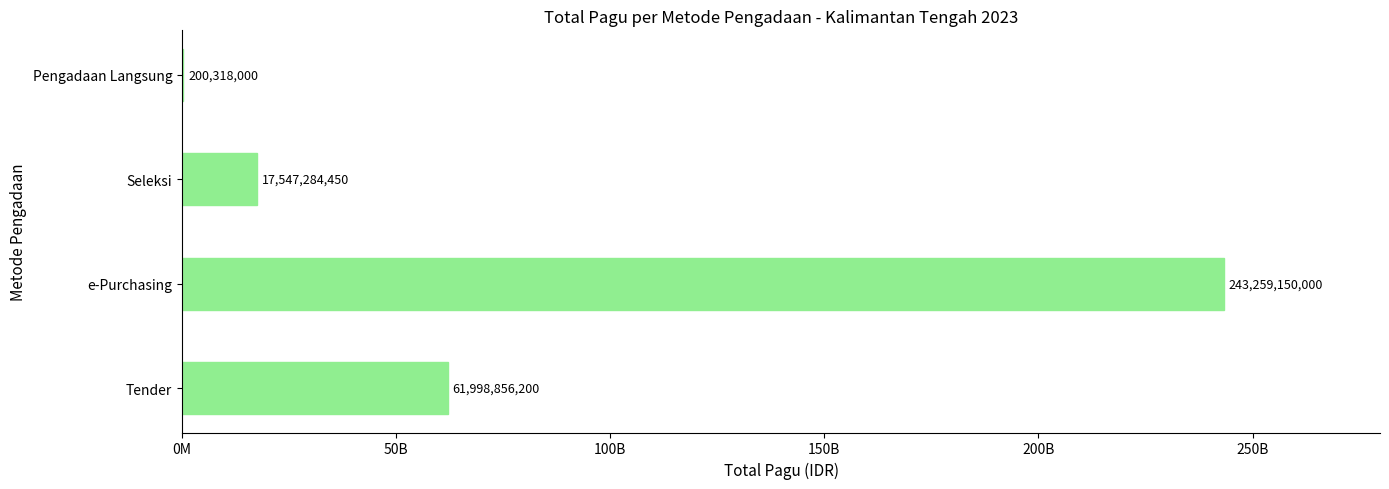

Are the bars horizontal?

Yes